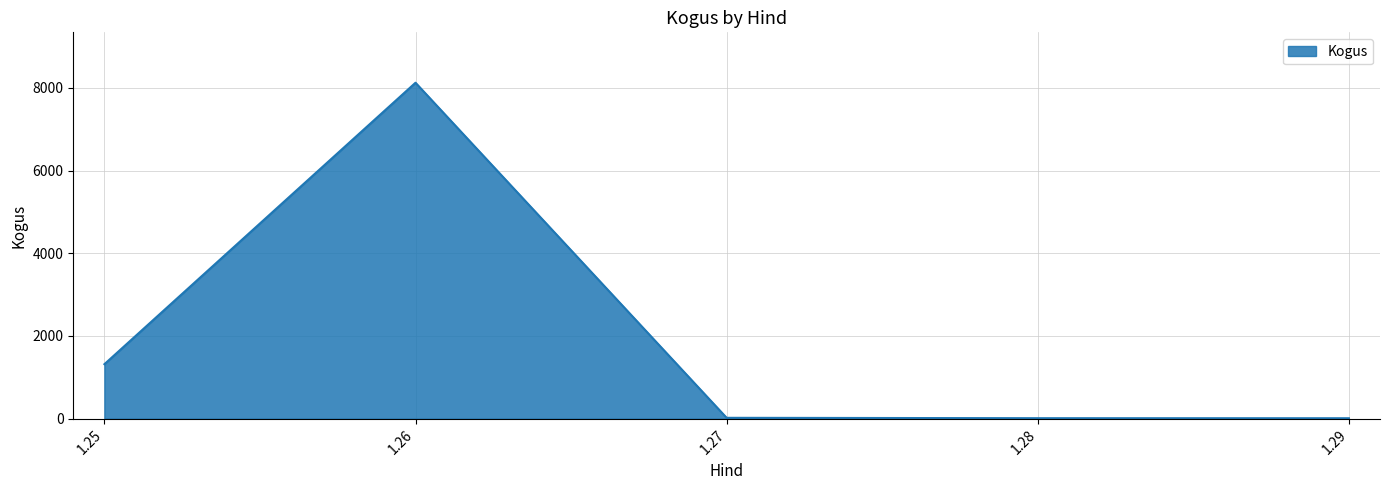

The value at 1.25 is 479. True or false?

False